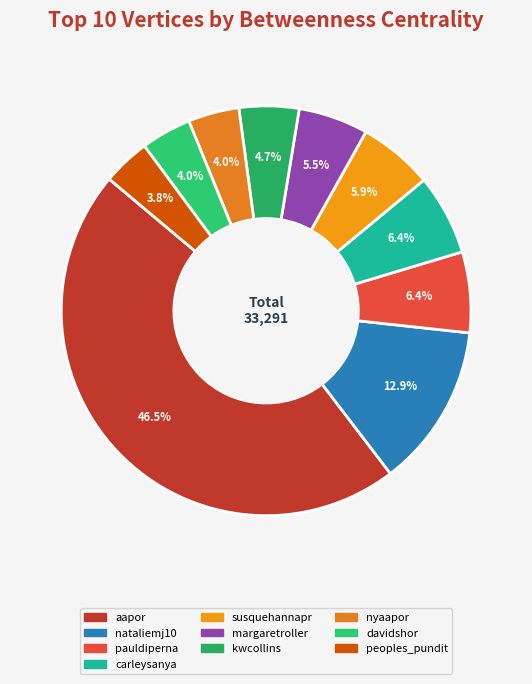

Is it true that peoples_pundit is 10% of the pie?

False